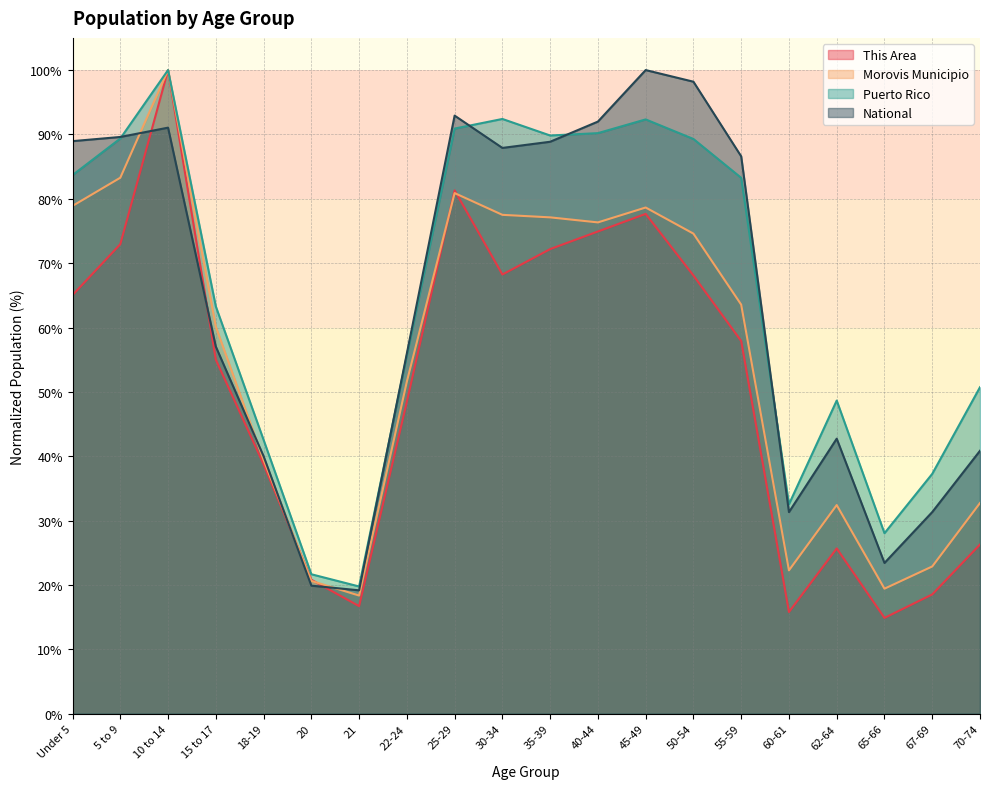

Rank the categories by Morovis Municipio value from highest to lowest.

10 to 14, 5 to 9, 25-29, Under 5, 45-49, 30-34, 35-39, 40-44, 50-54, 55-59, 15 to 17, 22-24, 18-19, 70-74, 62-64, 67-69, 60-61, 20, 65-66, 21